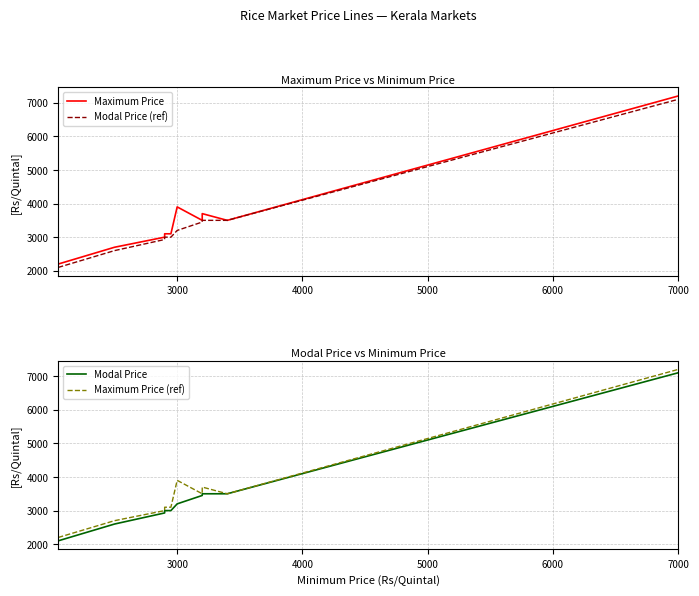

How many values in the Modal Price (ref) series are below 3200?

5